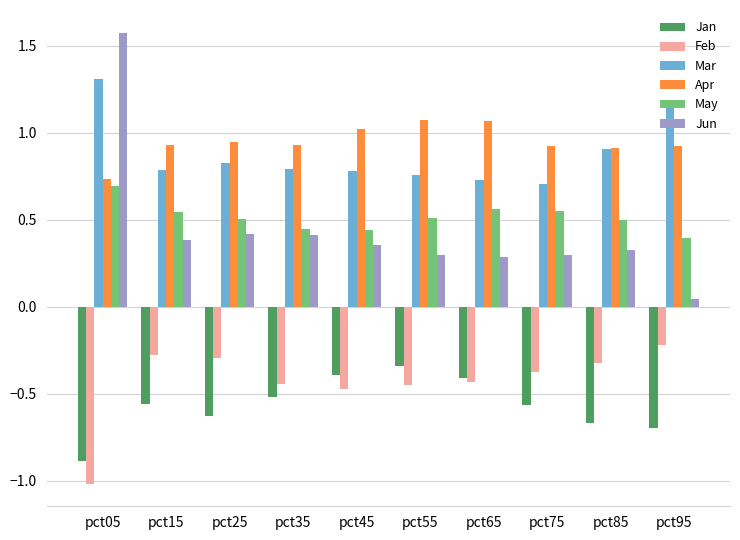

What is the difference between the maximum and minimum values in the May series?

0.3